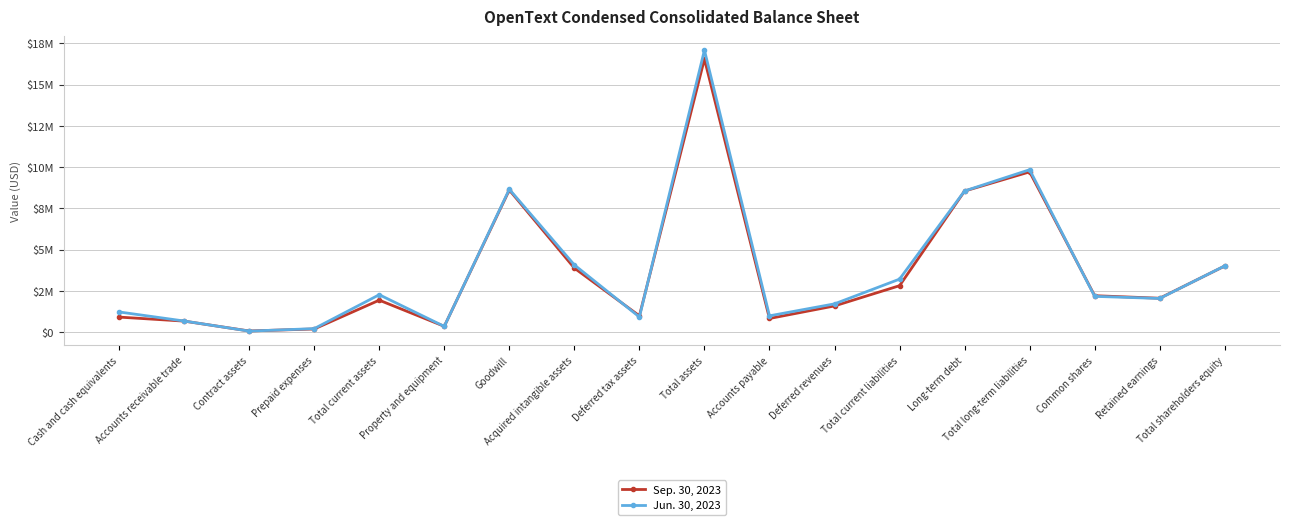

Rank the series at Deferred tax assets from highest to lowest value.

Sep. 30, 2023, Jun. 30, 2023